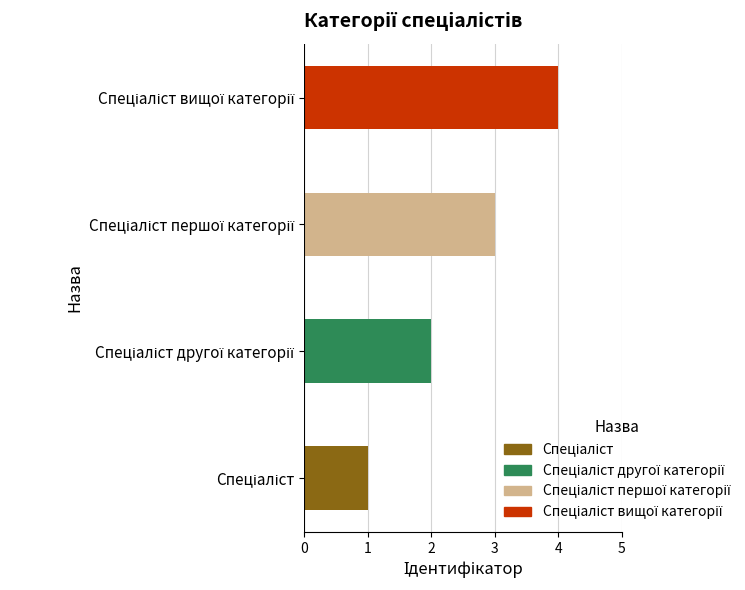

What is the maximum value shown in the chart?

4